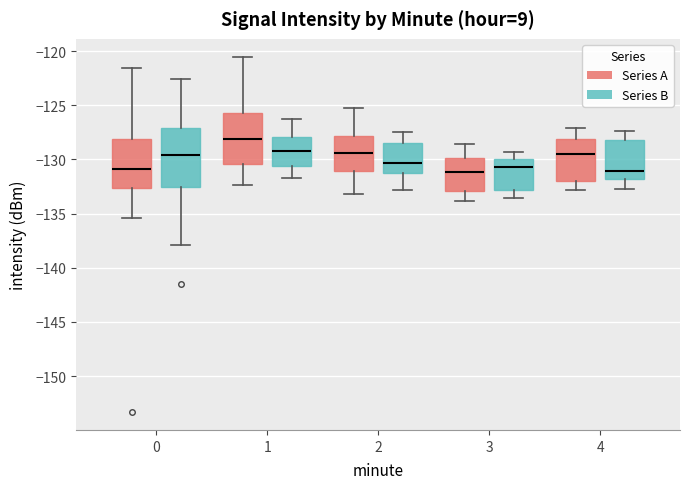

Where does the lower whisker of the box for 4 (Series B) end on the y-axis? The values are not printed on the chart, so give them approximately, as read against the axis.

-132.5